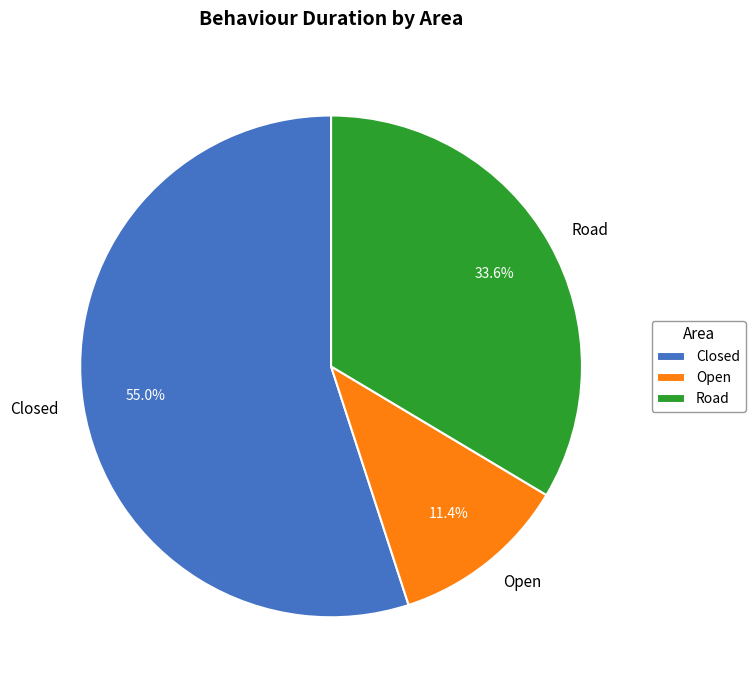

What percentage is NOT represented by Closed?

45.0%